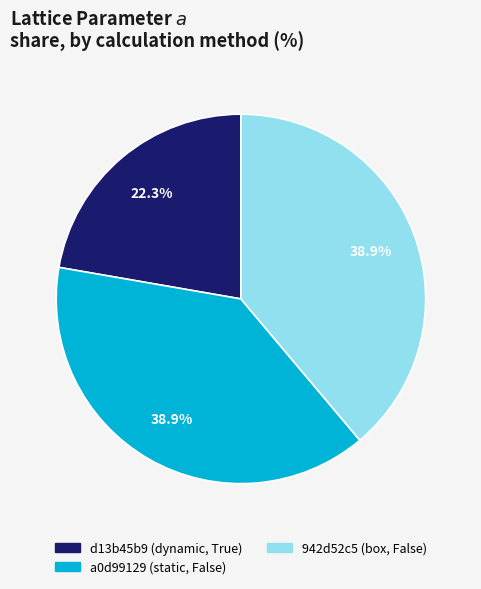

Is 942d52c5 (box, False) the majority of the pie?

No